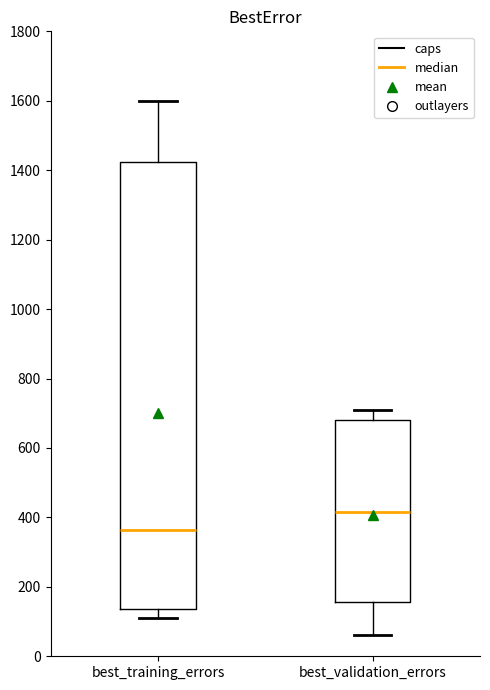

Comparing the boxes themselves (not the whiskers), which one is the tallest?

best_training_errors